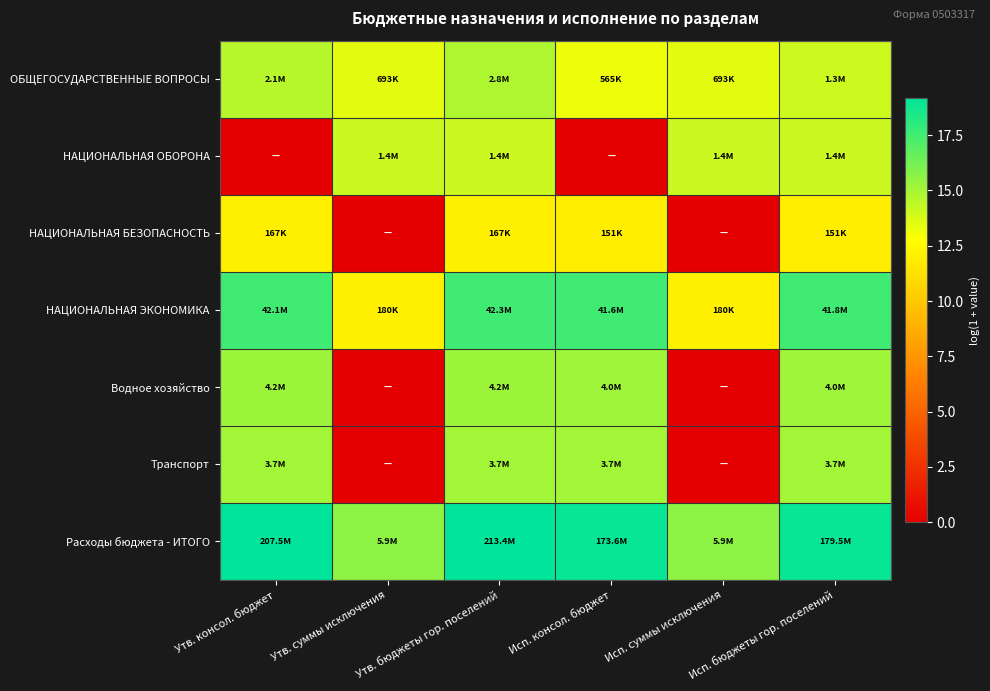

What is the total value across all series at Утв. бюджеты гор. поселений?

108.1